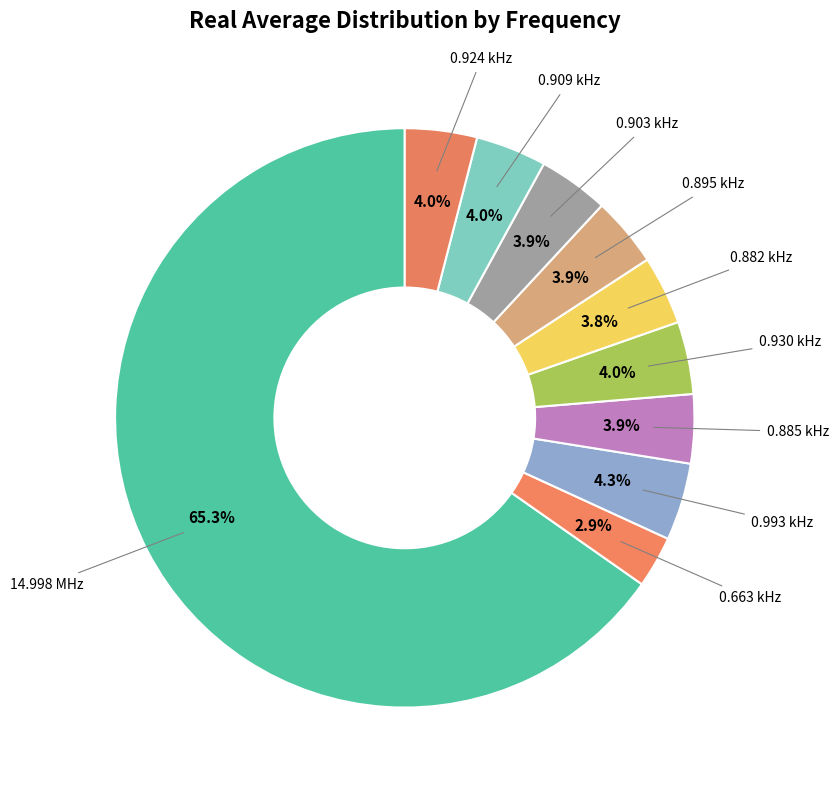

What is the majority slice?

14.998 MHz